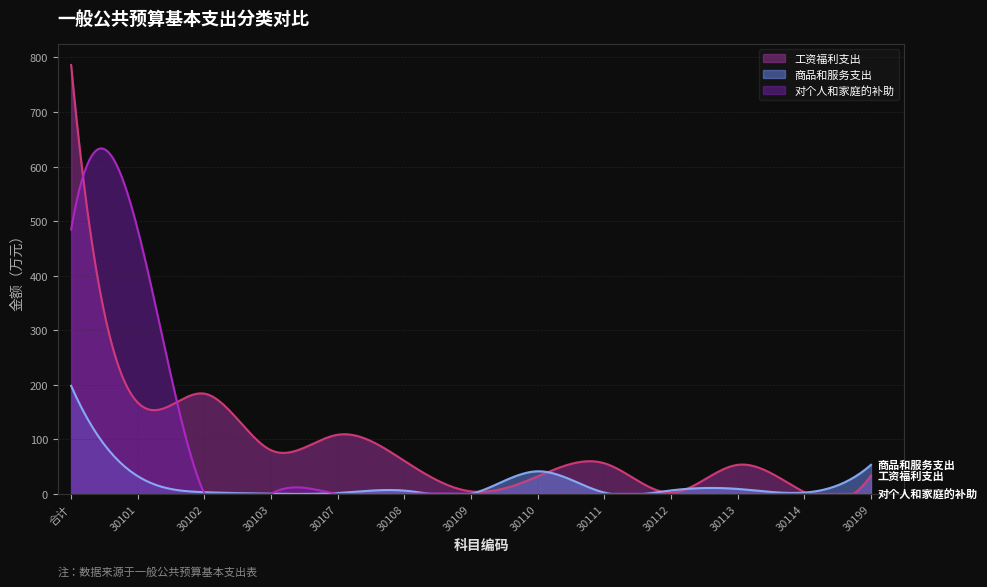

What is the average value of the 商品和服务支出 series?

17.2